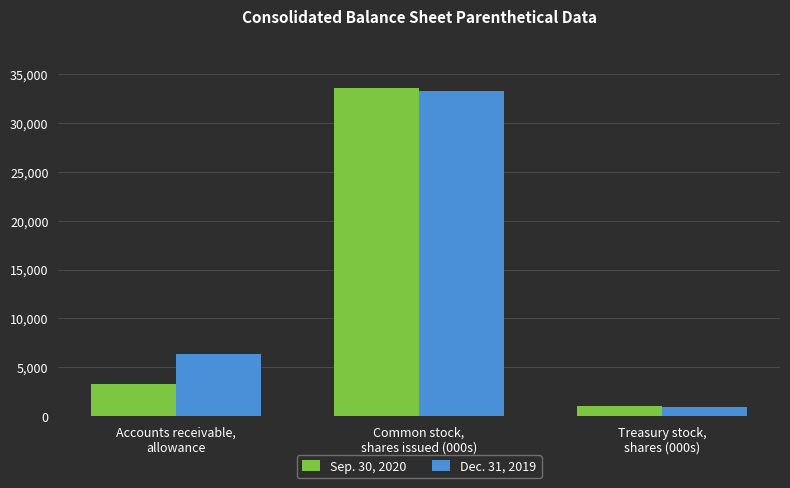

Reading right to left, extract all data points from this chart.

Sep. 30, 2020: Treasury stock,
shares (000s)=1024	Common stock,
shares issued (000s)=33519	Accounts receivable,
allowance=3319
Dec. 31, 2019: Treasury stock,
shares (000s)=906	Common stock,
shares issued (000s)=33192	Accounts receivable,
allowance=6330